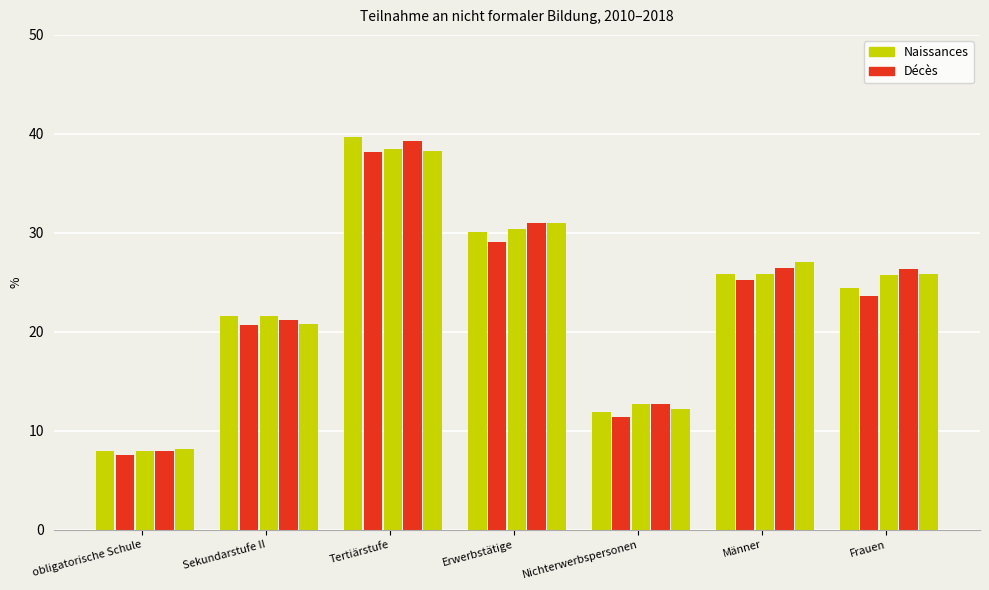

Which has a higher value, Frauen or Tertiärstufe?

Tertiärstufe